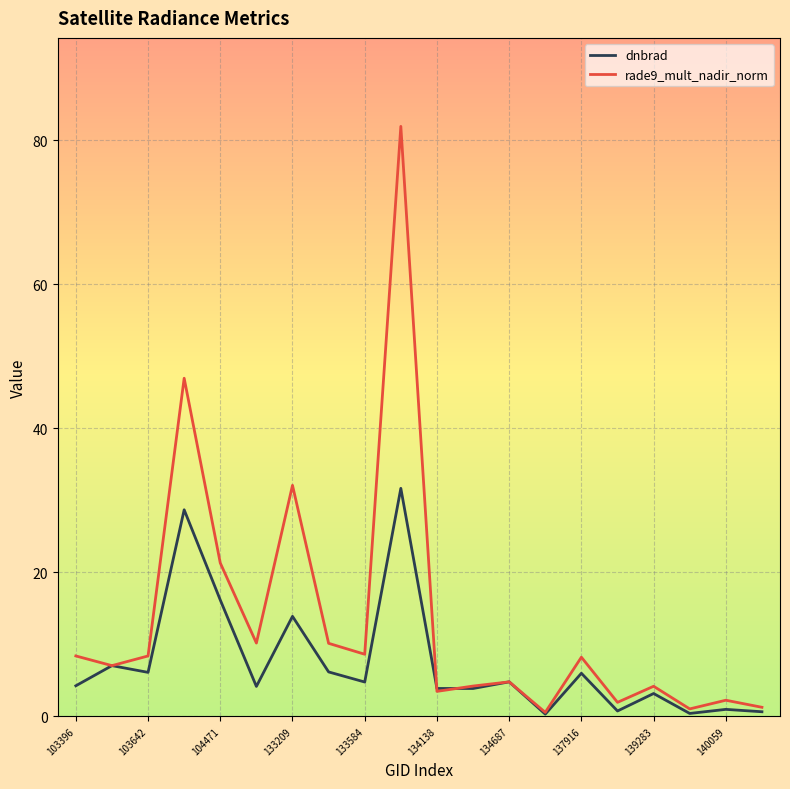

List the series in order of their overall mean, highest first.

rade9_mult_nadir_norm, dnbrad